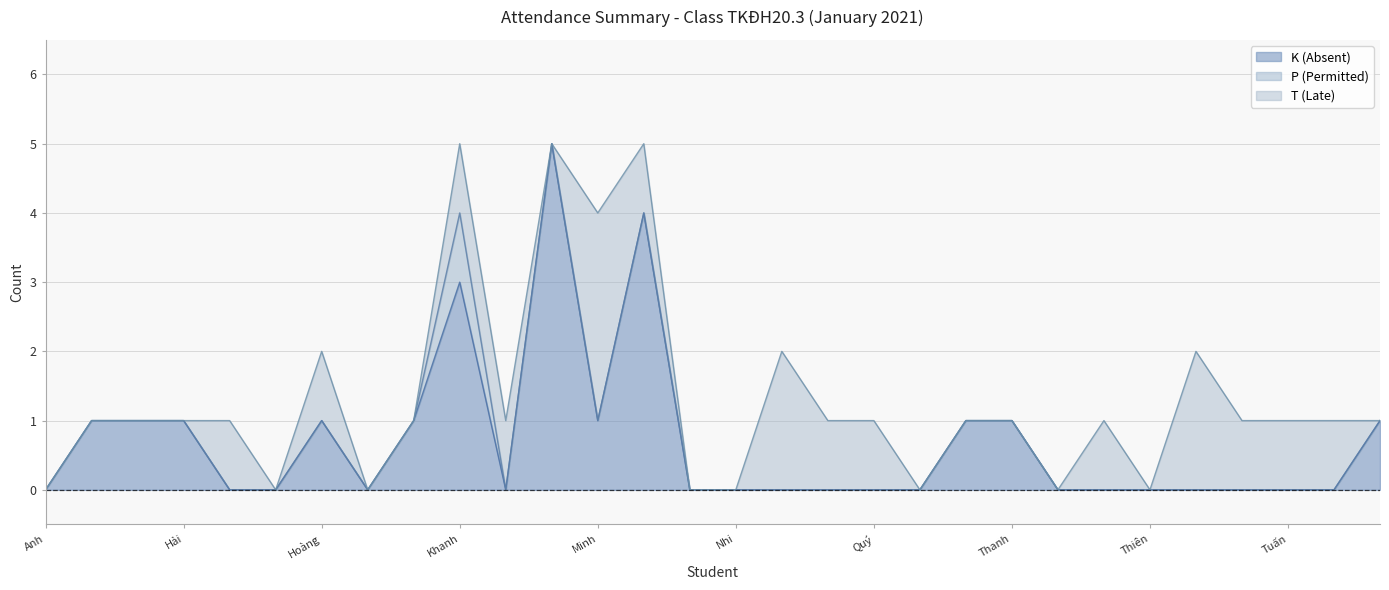

Does the chart have visible grid lines?

Yes